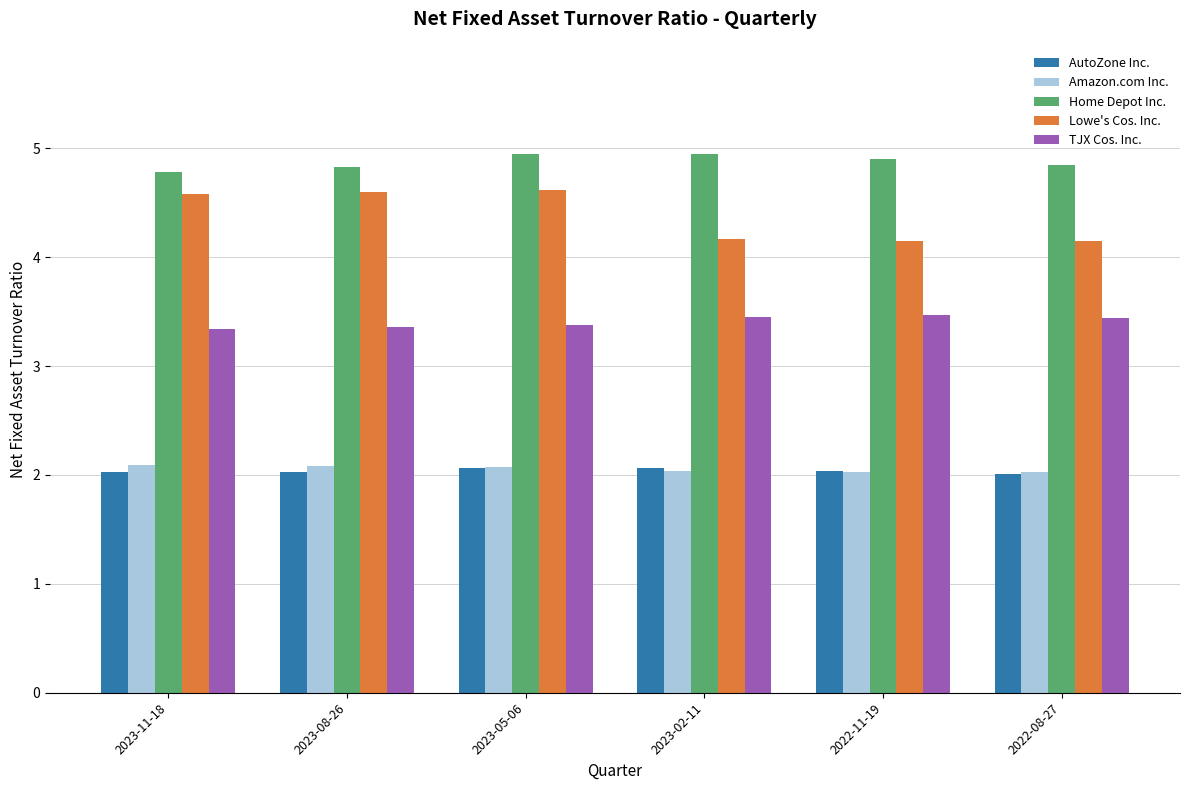

How many TJX Cos. Inc. values are between 3 and 4?

6